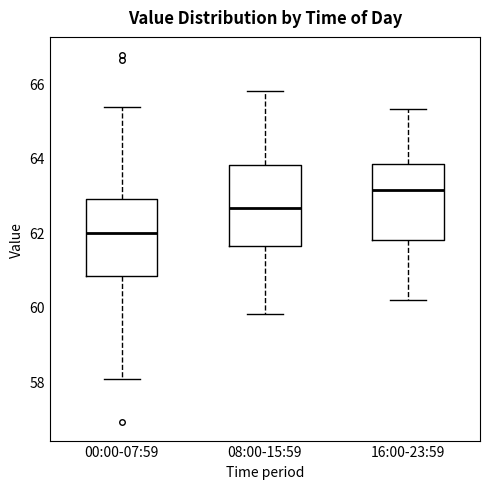

Which box's median line is the lowest?

00:00-07:59